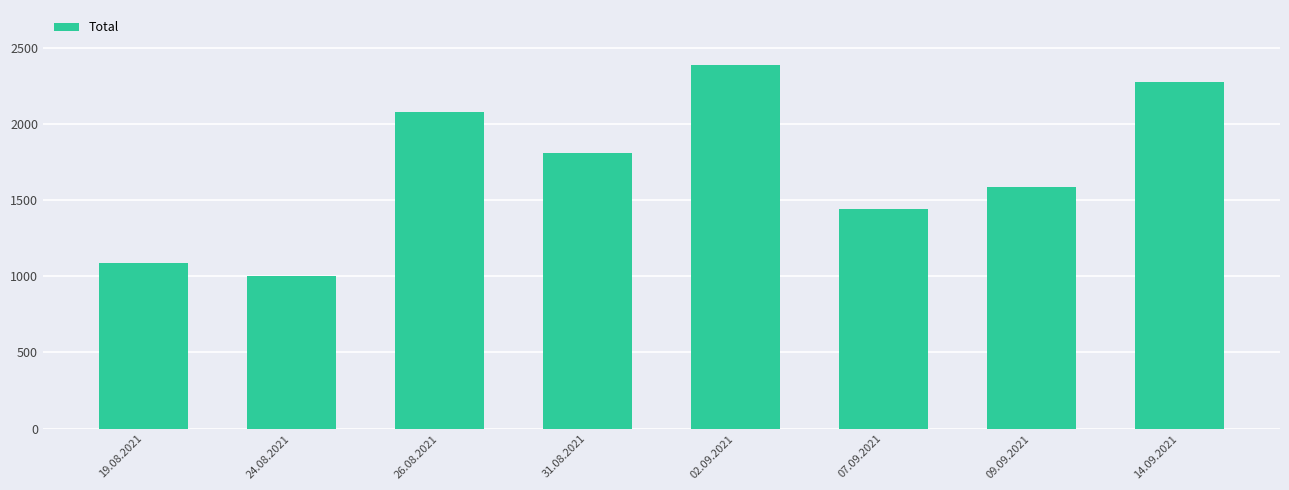

Reading right to left, what are all the values shown in this chart?

2279	1589	1441	2390	1809	2076	1000	1090